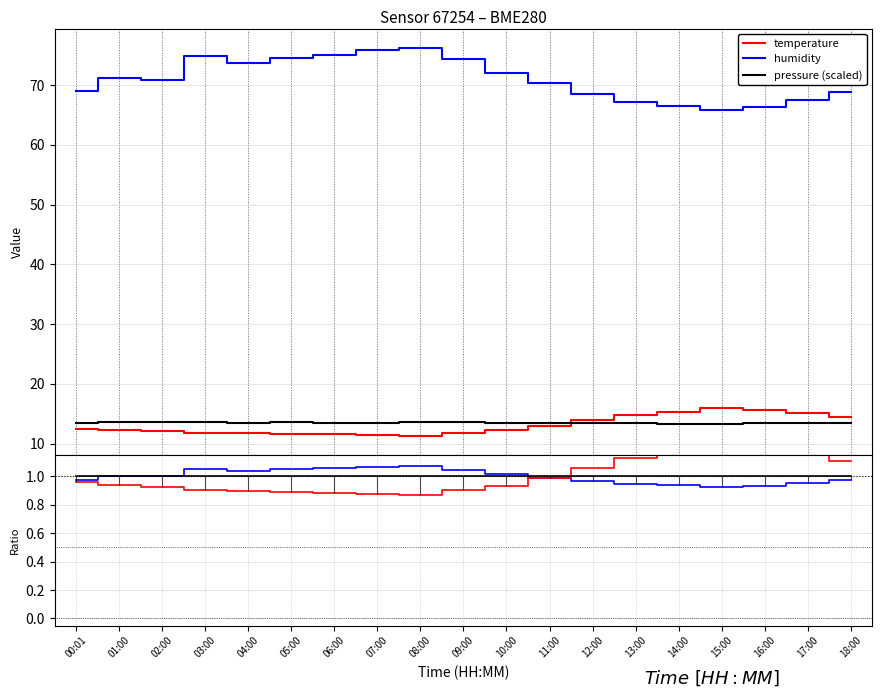

Rank the series at 07:00 from highest to lowest value.

pressure (scaled), humidity, pressure, temperature